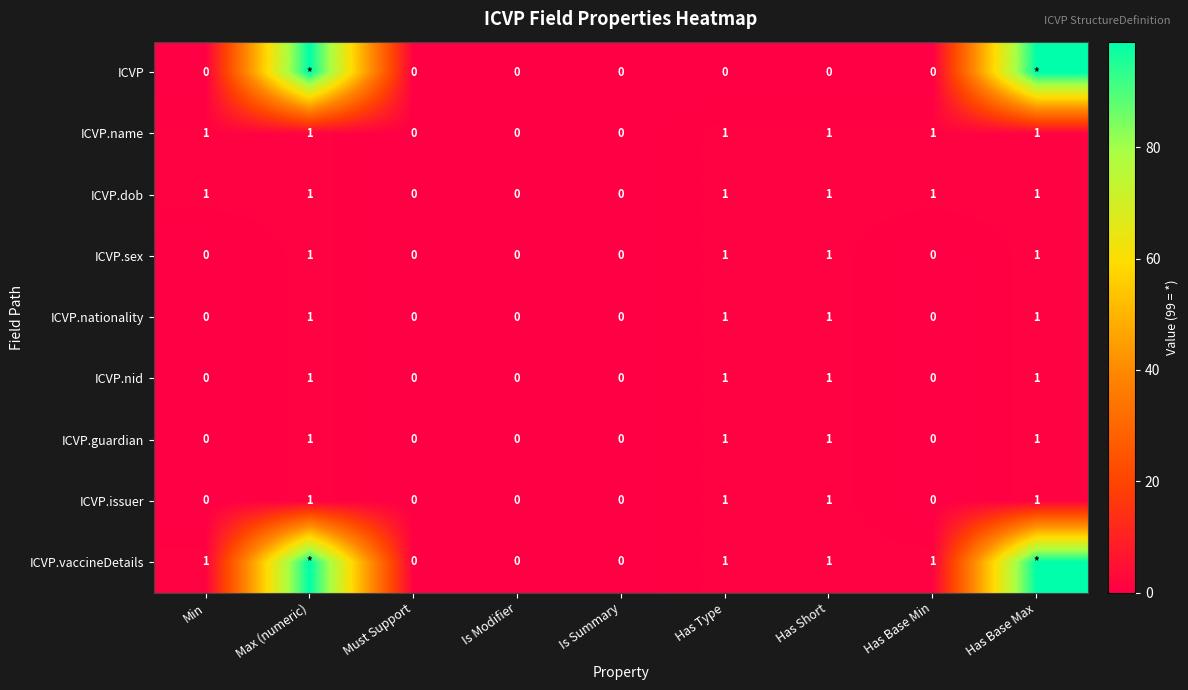

What is the sum of all ICVP.sex values?

4